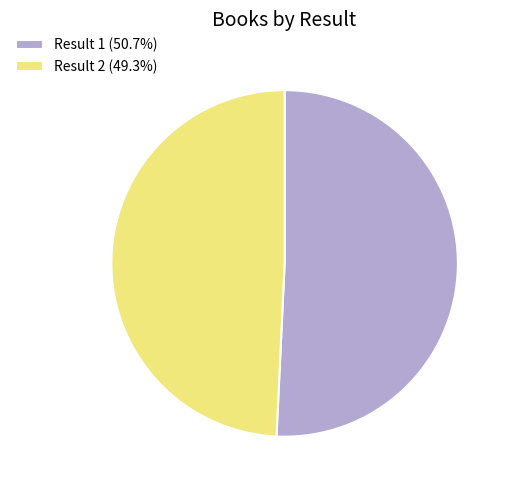

Is the sum of Result 1 (50.7%) and Result 2 (49.3%) greater than half?

Yes